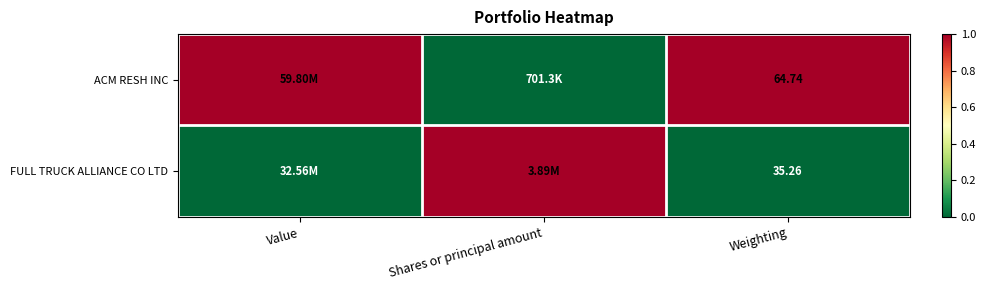

Rank the series at Weighting from lowest to highest value.

FULL TRUCK ALLIANCE CO LTD, ACM RESH INC